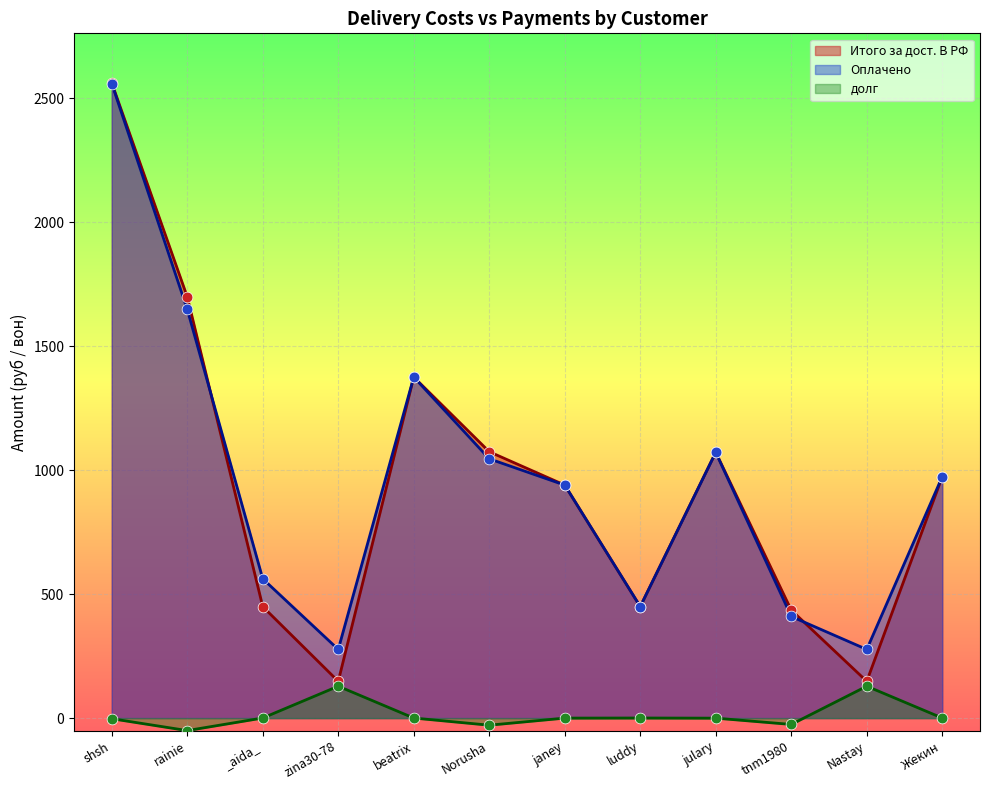

Which series has the largest total across all categories?

Оплачено